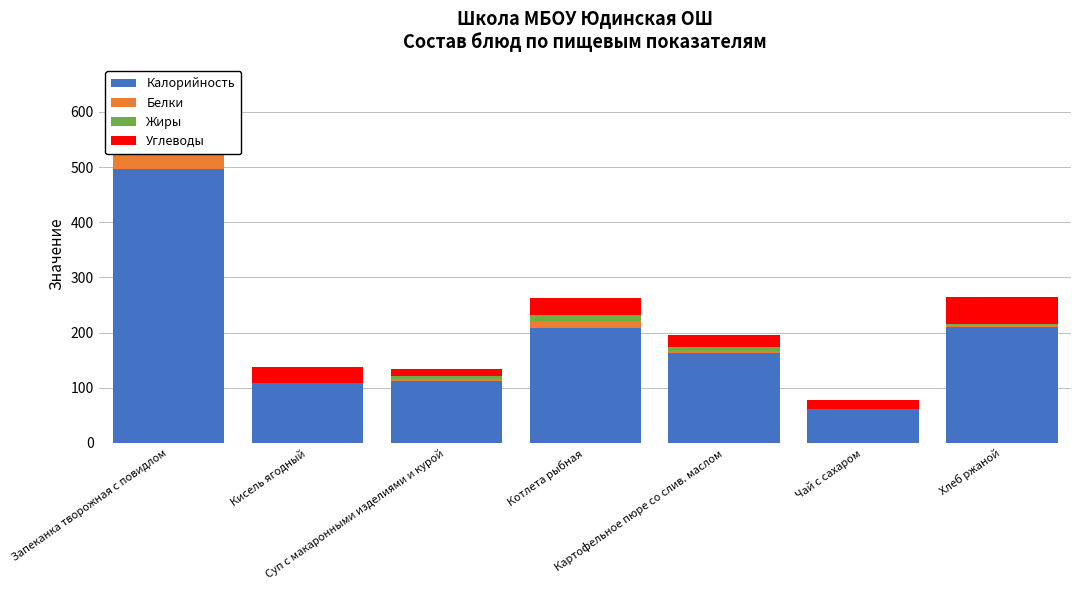

What are all the series names shown in the legend?

Калорийность, Белки, Жиры, Углеводы